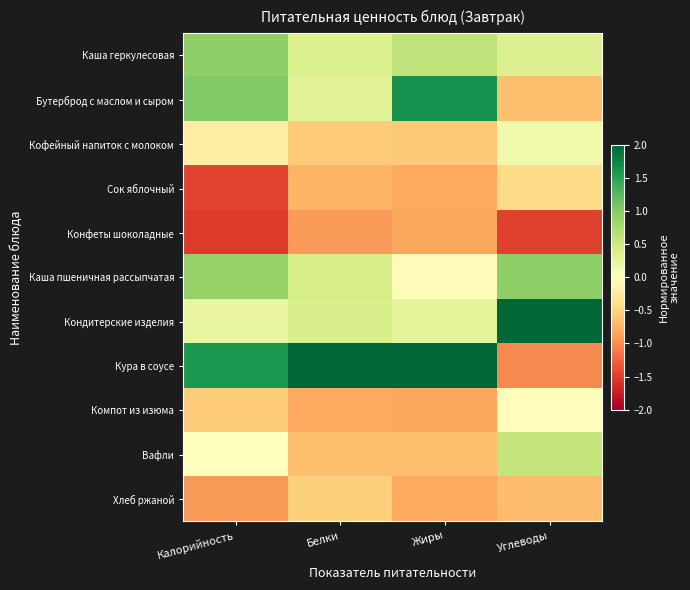

Rank the series by their maximum value, from highest to lowest.

Кура в соусе, Кондитерские изделия, Бутерброд с маслом и сыром, Каша геркулесовая, Каша пшеничная рассыпчатая, Вафли, Кофейный напиток с молоком, Компот из изюма, Сок яблочный, Хлеб ржаной, Конфеты шоколадные